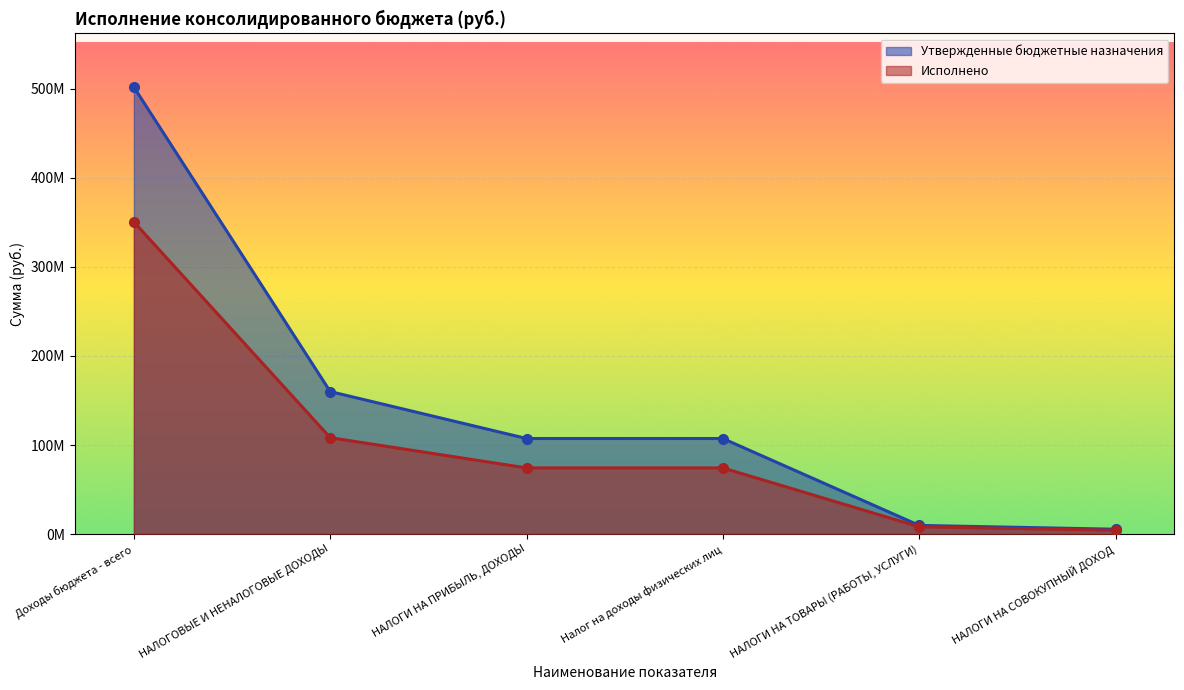

Reading left to right, what are all the values shown in this chart?

Утвержденные бюджетные назначения: 501847032.4	160006001.4	107273000.0	107273000.0	9713000.0	5437000.0
Исполнено: 350495950.0	108233531.4	74263512.6	74263512.6	8180341.0	4217051.6